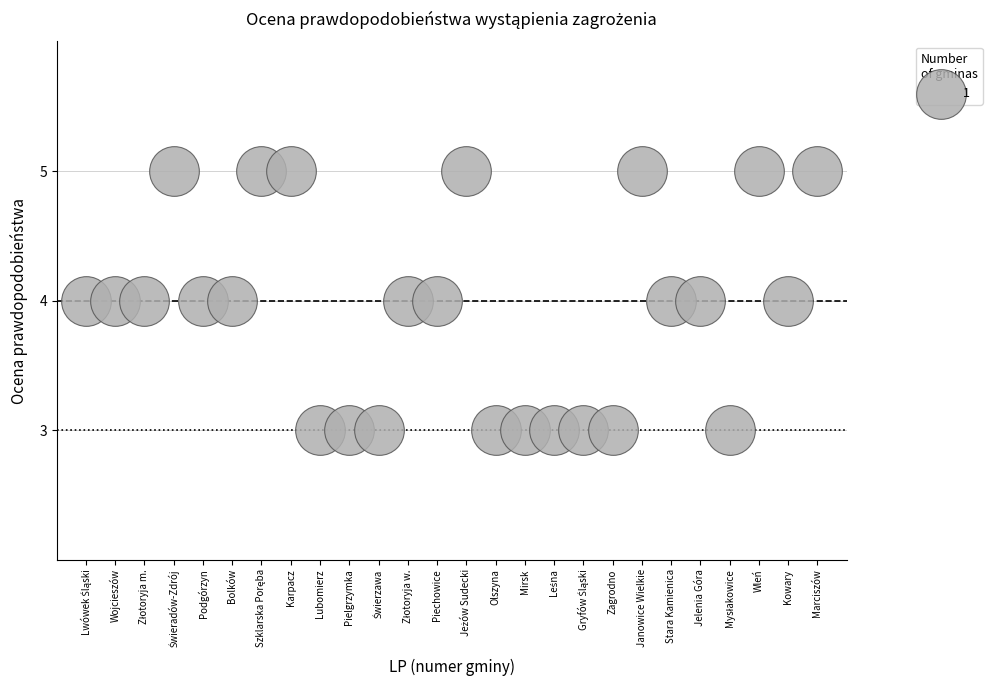

What is the range of X values (max minus min)?

25